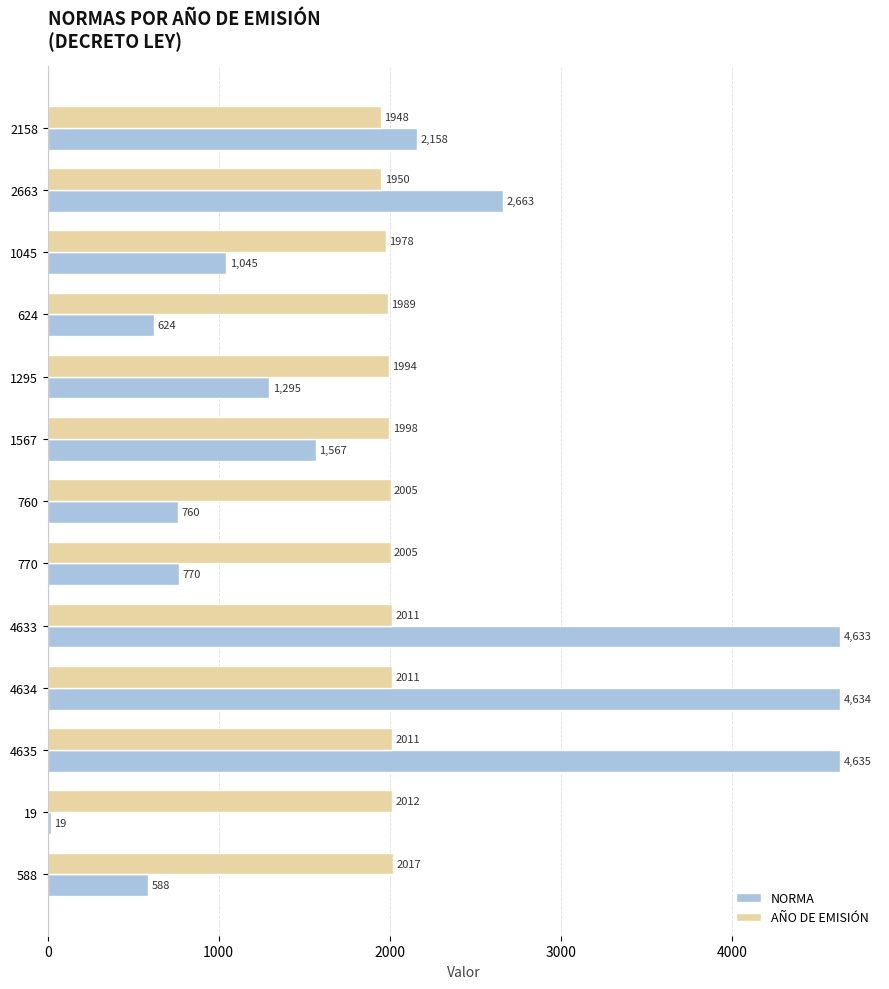

What is the difference between the maximum and second lowest values in the AÑO DE EMISIÓN series?

67